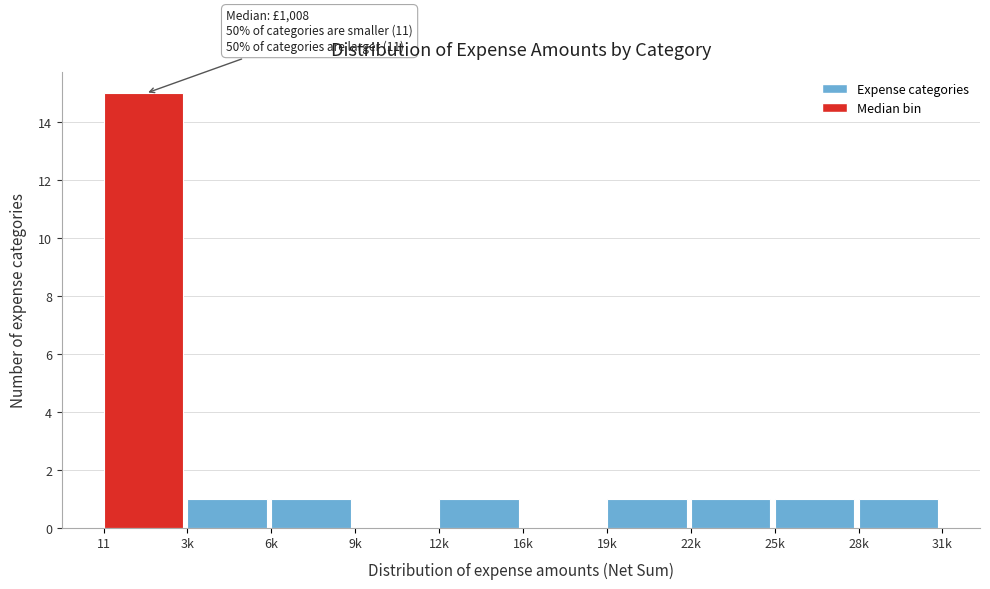

Reading left to right, transcribe all the data shown in this chart.

11=15	3k=1	6k=1	9k=0	12k=1	16k=0	19k=1	22k=1	25k=1	28k=1